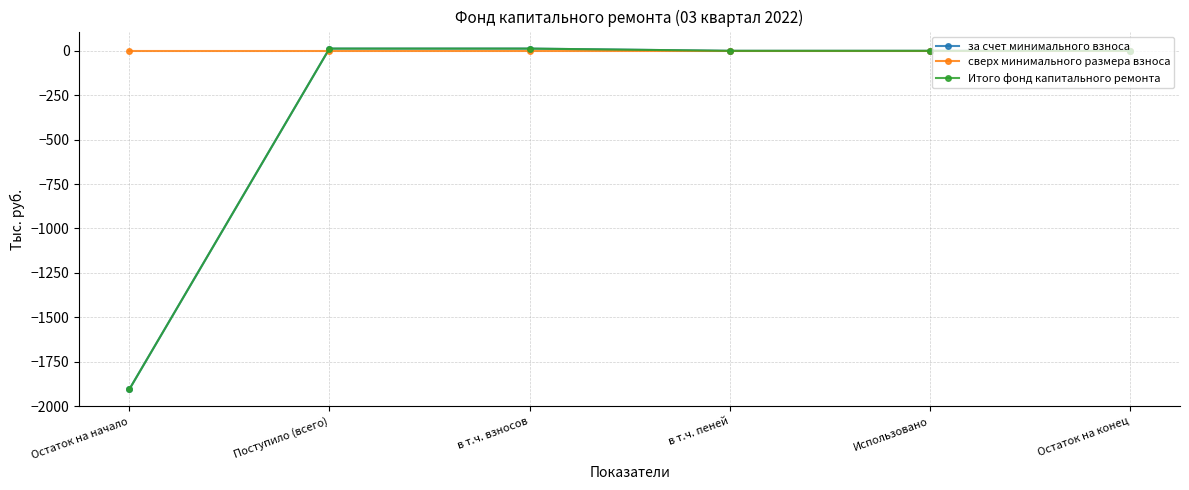

What is the label of the 2nd point from the left?

Поступило (всего)